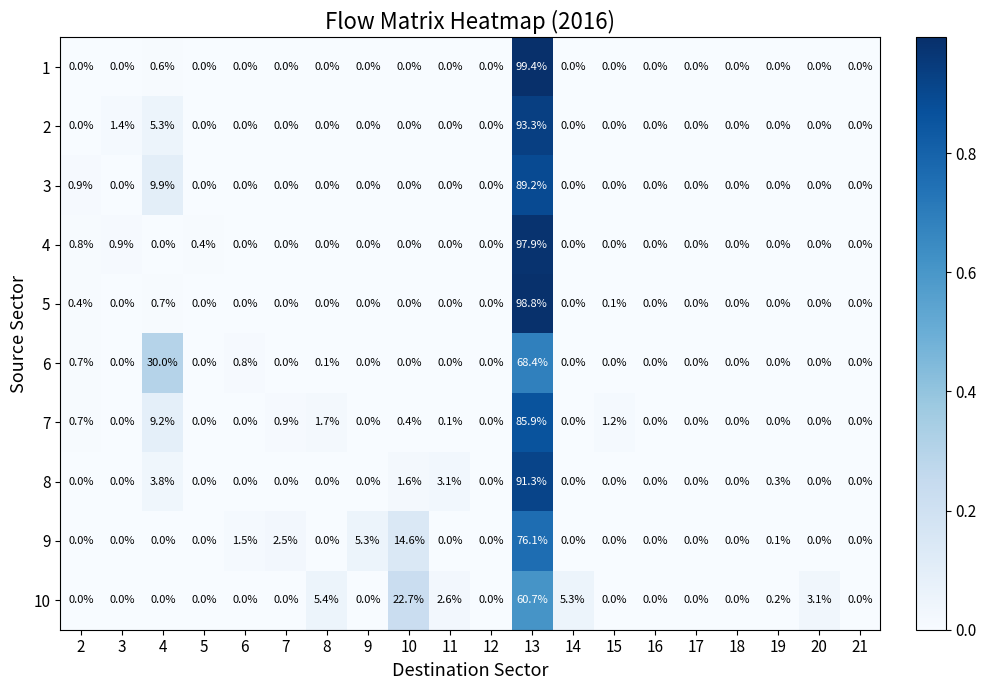

At how many categories does at least one series exceed 17?

3